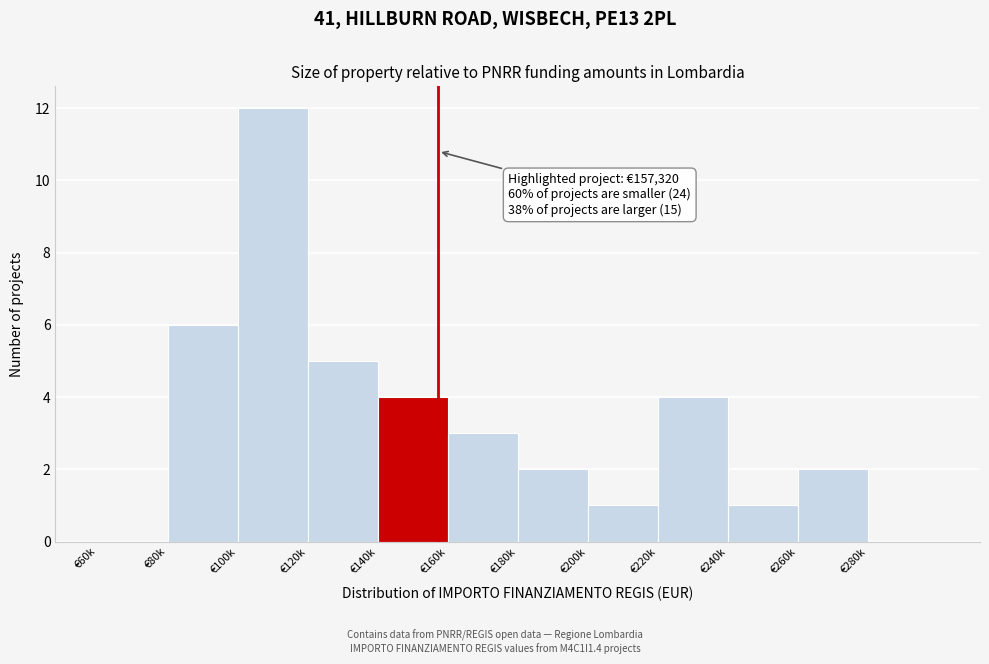

Reading left to right, list all the values displayed in this chart.

€60k=0	€80k=6	€100k=12	€120k=5	€140k=4	€160k=3	€180k=2	€200k=1	€220k=4	€240k=1	€260k=2	€280k=0